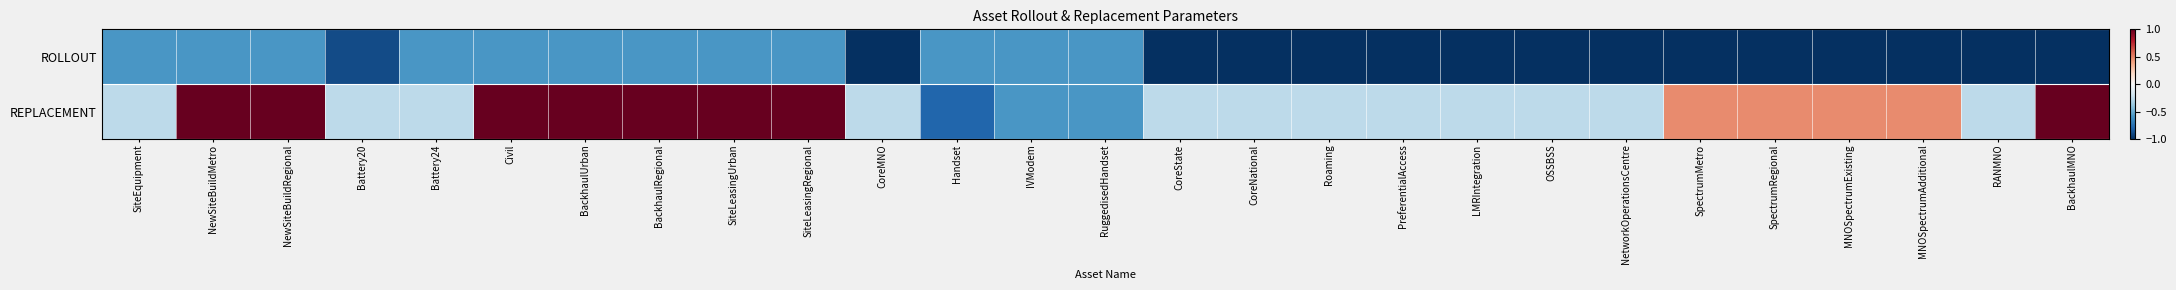

At how many categories does at least one series exceed 0?

12